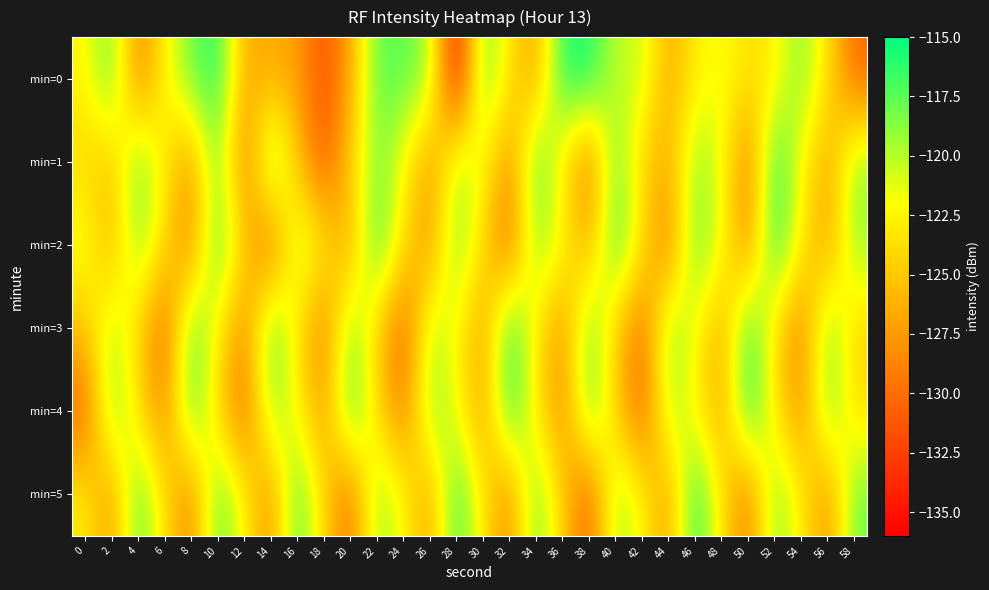

Reading left to right, list all the values displayed in this chart.

min=0: 0=-122.5	2=-117.4	4=-129.4	6=-122.4	8=-118.1	10=-115.7	12=-126.5	14=-126.7	16=-127.2	18=-131.8	20=-127.0	22=-117.4	24=-117.6	26=-119.1	28=-136.4	30=-117.2	32=-123.5	34=-127.3	36=-115.9	38=-115.4	40=-120.6	42=-120.2	44=-126.9	46=-122.8	48=-121.7	50=-123.6	52=-123.0	54=-118.2	56=-123.6	58=-130.4
min=1: 0=-124.1	2=-125.4	4=-117.7	6=-123.1	8=-127.8	10=-117.8	12=-130.2	14=-116.6	16=-125.3	18=-131.5	20=-124.5	22=-118.3	24=-122.1	26=-127.8	28=-119.6	30=-121.9	32=-128.4	34=-116.7	36=-123.2	38=-130.1	40=-117.5	42=-124.8	44=-126.3	46=-118.9	48=-121.4	50=-129.7	52=-115.6	54=-122.3	56=-127.1	58=-118.8
min=2: 0=-121.2	2=-126.5	4=-118.3	6=-123.9	8=-129.1	10=-116.4	12=-124.7	14=-131.2	16=-119.5	18=-122.8	20=-127.3	22=-115.9	24=-123.6	26=-128.2	28=-117.8	30=-124.1	32=-130.5	34=-118.6	36=-122.0	38=-126.7	40=-116.2	42=-123.4	44=-129.8	46=-117.3	48=-121.7	50=-128.9	52=-115.5	54=-122.9	56=-127.6	58=-119.1
min=3: 0=-125.3	2=-119.7	4=-124.2	6=-130.8	8=-117.1	10=-122.5	12=-128.7	14=-116.8	16=-123.3	18=-129.5	20=-118.2	22=-124.6	24=-131.0	26=-119.8	28=-122.1	30=-127.4	32=-115.7	34=-123.0	36=-128.3	38=-117.6	40=-124.9	42=-130.2	44=-118.5	46=-121.8	48=-127.0	50=-116.1	52=-123.7	54=-129.3	56=-117.9	58=-124.4
min=4: 0=-130.9	2=-118.0	4=-123.5	6=-129.0	8=-116.6	10=-124.3	12=-130.6	14=-118.7	16=-122.2	18=-127.9	20=-116.3	22=-123.8	24=-129.6	26=-118.4	28=-121.6	30=-127.7	32=-115.8	34=-123.1	36=-128.8	38=-117.2	40=-124.5	42=-131.1	44=-119.3	46=-122.6	48=-127.2	50=-115.4	52=-123.2	54=-128.5	56=-117.7	58=-124.0
min=5: 0=-122.7	2=-128.0	4=-116.9	6=-123.6	8=-129.2	10=-117.0	12=-122.4	14=-128.6	16=-116.5	18=-124.2	20=-130.3	22=-118.8	24=-122.0	26=-127.5	28=-116.0	30=-123.3	32=-128.9	34=-117.4	36=-124.7	38=-131.3	40=-119.0	42=-122.3	44=-127.8	46=-115.3	48=-123.5	50=-129.7	52=-118.1	54=-122.8	56=-128.4	58=-117.8